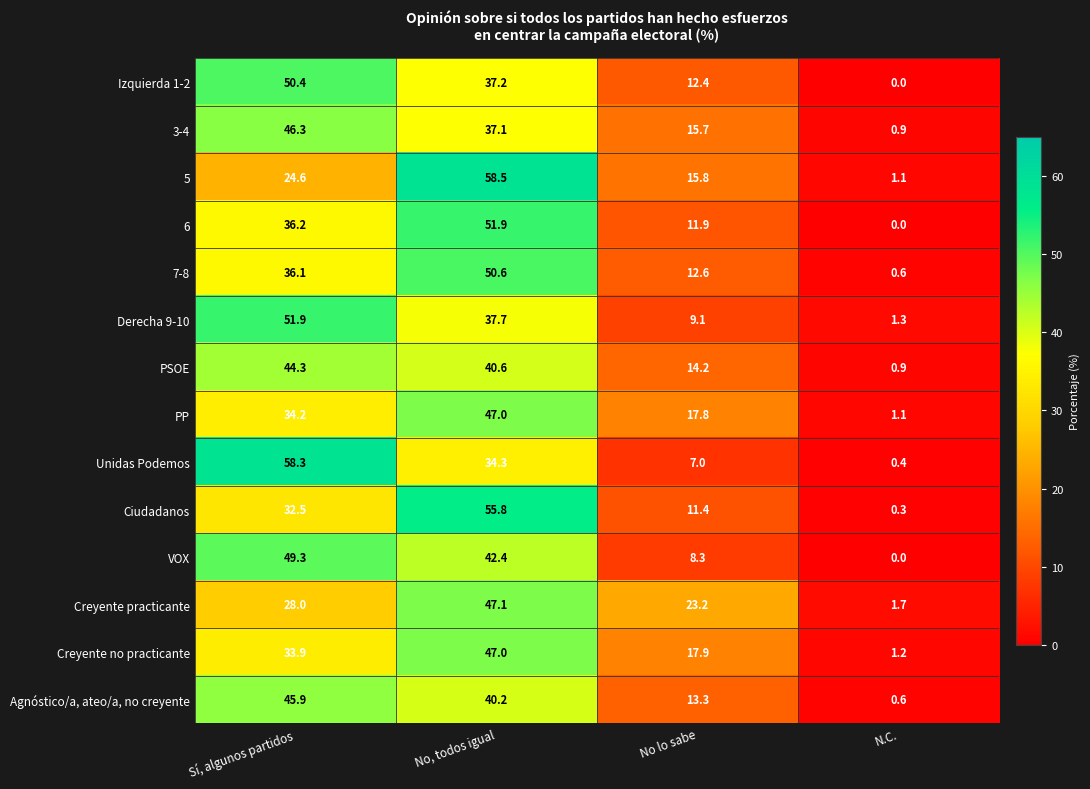

What is the difference between the maximum and minimum values in the Derecha 9-10 series?

50.6